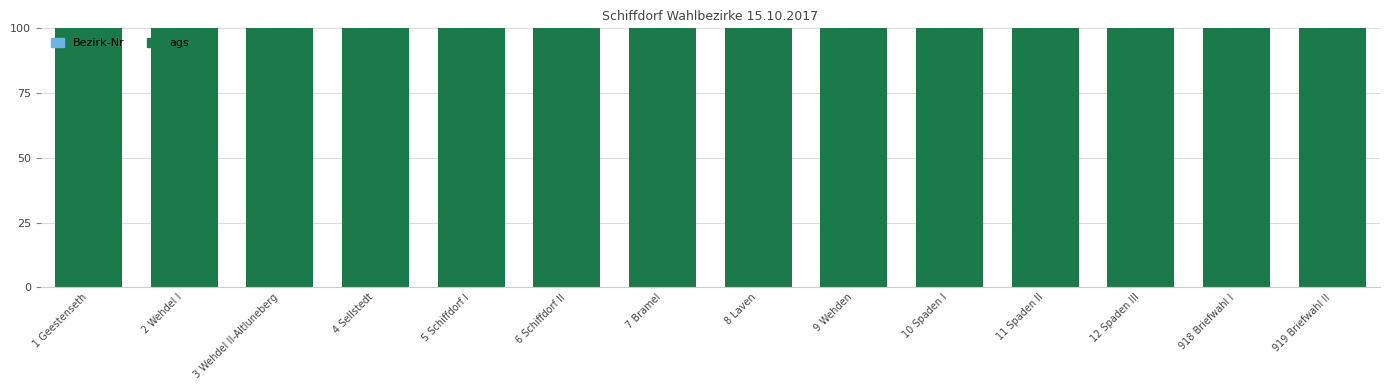

Does the chart contain stacked bars?

Yes